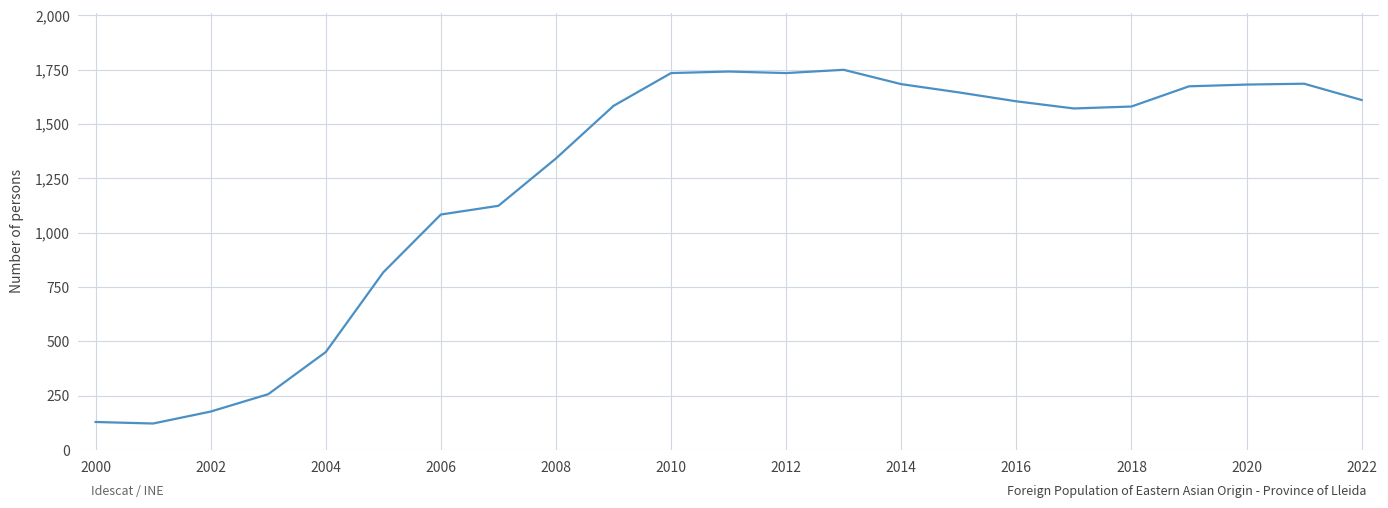

What is the smallest value displayed?

122